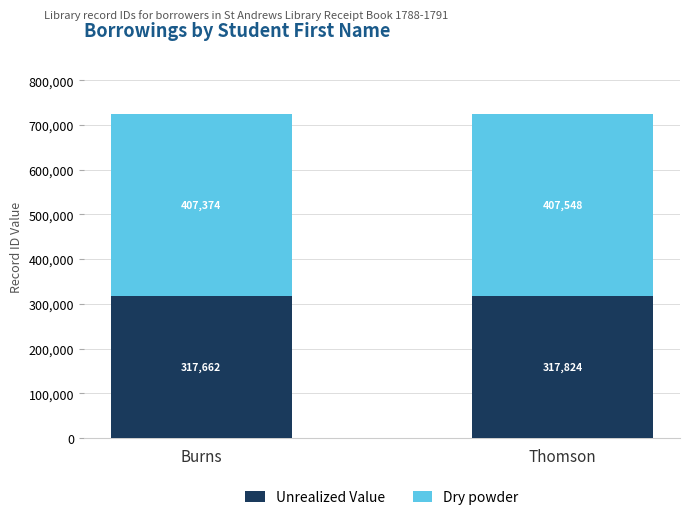

Where is Unrealized Value nearest to the value 317743?

Burns